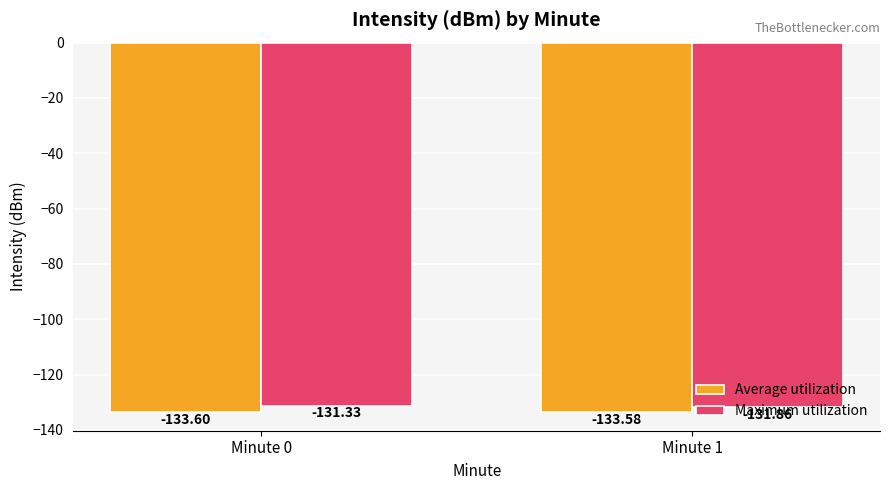

Is it true that Maximum utilization equals -37.1 at Minute 1?

False